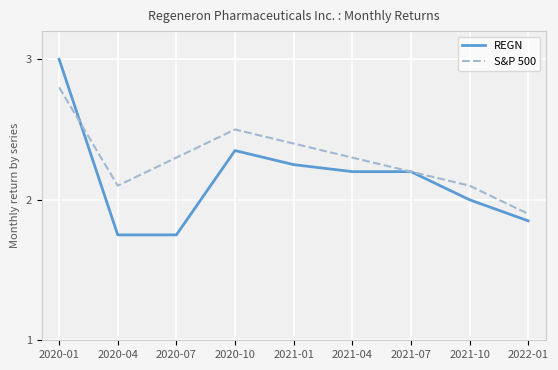

At which label does S&P 500 reach its minimum?

2022-01